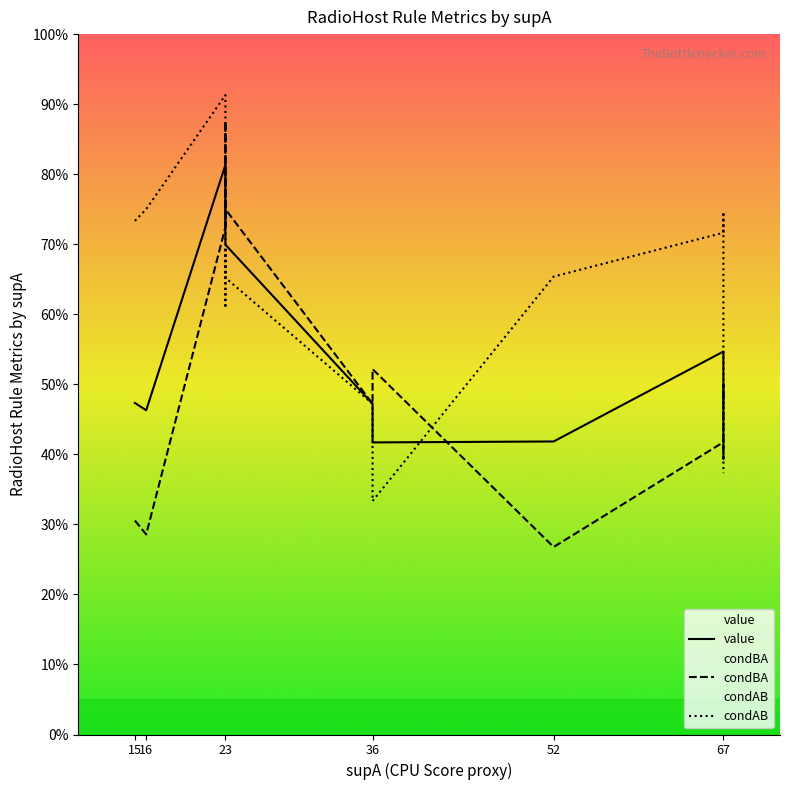

What is the minimum value for value?

0.4